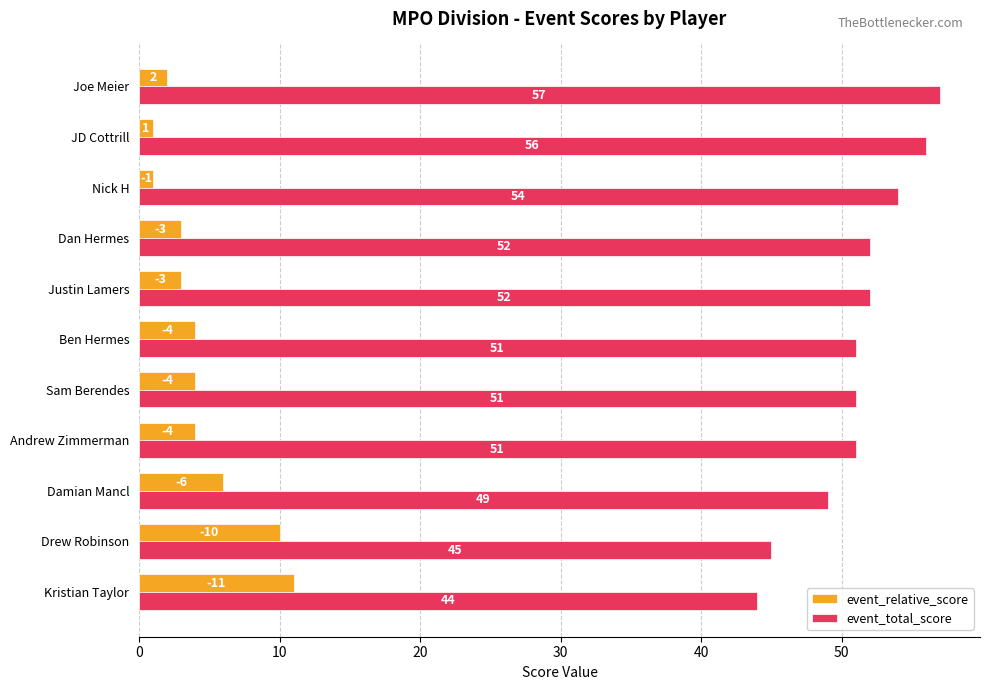

How many event_total_score values are between 49 and 54?

7